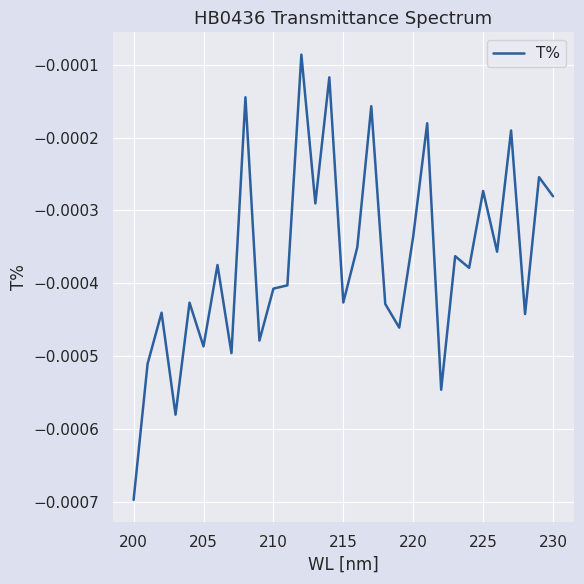

Does the chart display data point markers on the line(s)?

No